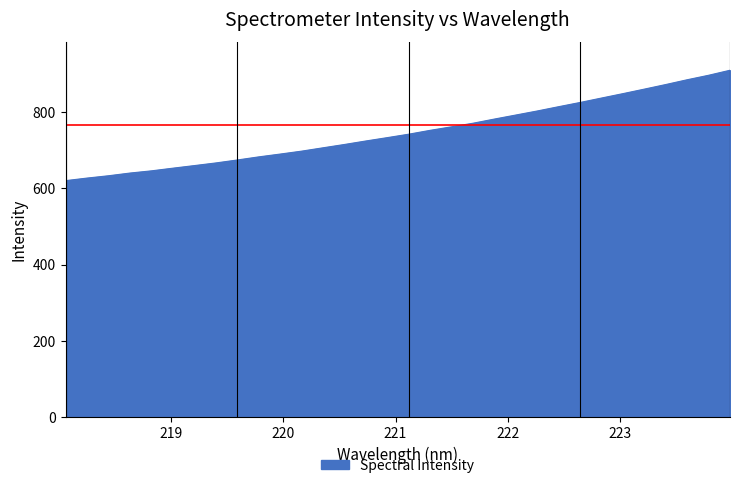

What is the greatest value displayed?

909.3